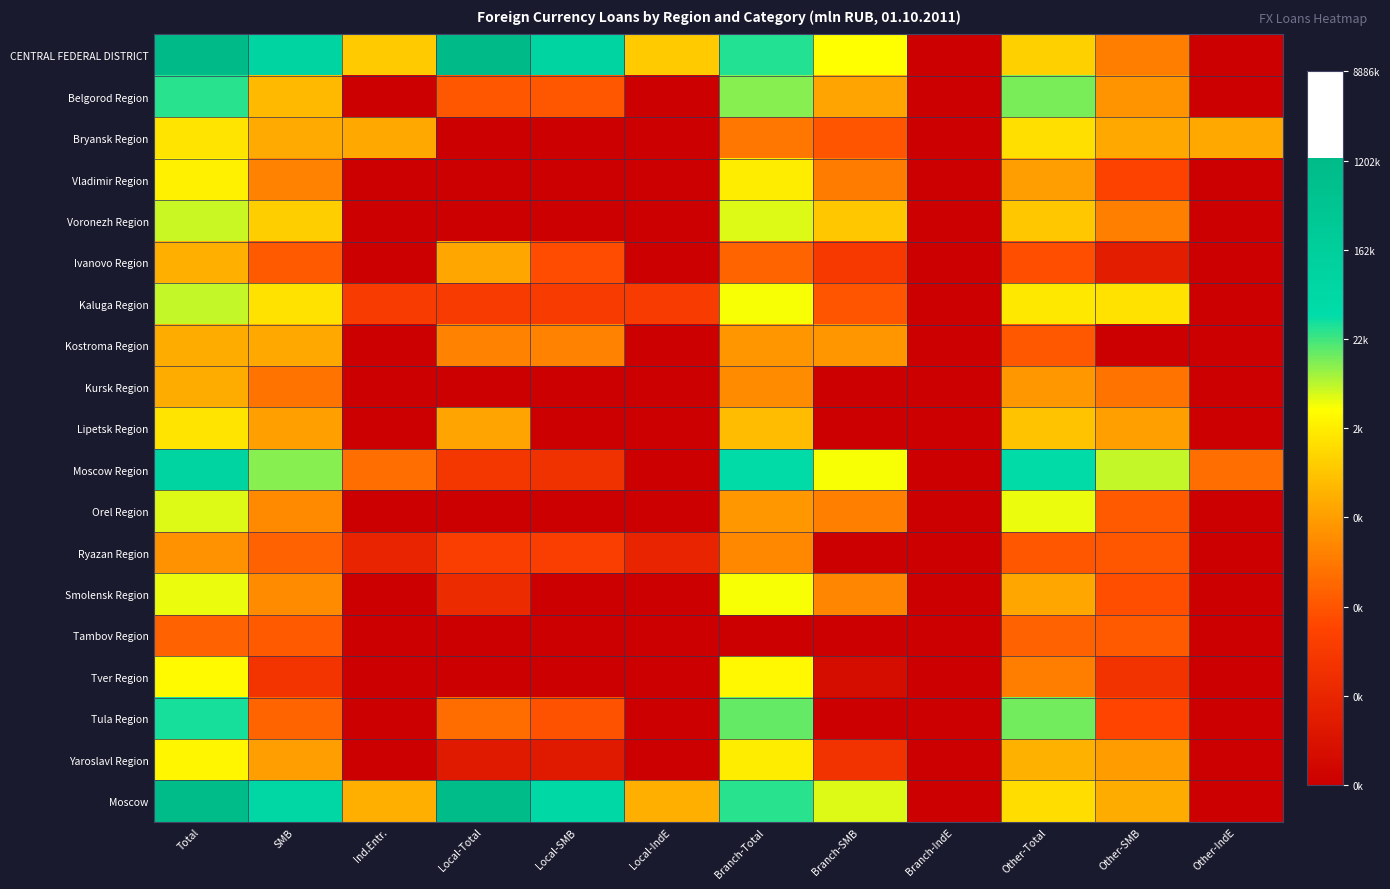

Reading left to right, list all the values displayed in this chart.

CENTRAL FEDERAL DISTRICT: Total=14.1	SMB=11.3	Ind.Entr.=7.2	Local-Total=14.0	Local-SMB=11.3	Local-IndE=7.2	Branch-Total=10.3	Branch-SMB=8.5	Branch-IndE=0.0	Other-Total=7.3	Other-SMB=5.1	Other-IndE=0.0
Belgorod Region: Total=10.2	SMB=6.7	Ind.Entr.=0.0	Local-Total=4.1	Local-SMB=4.1	Local-IndE=0.0	Branch-Total=9.4	Branch-SMB=6.2	Branch-IndE=0.0	Other-Total=9.5	Other-SMB=5.7	Other-IndE=0.0
Bryansk Region: Total=7.7	SMB=6.4	Ind.Entr.=6.3	Local-Total=0.0	Local-SMB=0.0	Local-IndE=0.0	Branch-Total=4.9	Branch-SMB=4.0	Branch-IndE=0.0	Other-Total=7.7	Other-SMB=6.3	Other-IndE=6.3
Vladimir Region: Total=8.1	SMB=5.3	Ind.Entr.=0.0	Local-Total=0.0	Local-SMB=0.0	Local-IndE=0.0	Branch-Total=8.0	Branch-SMB=5.1	Branch-IndE=0.0	Other-Total=6.0	Other-SMB=3.4	Other-IndE=0.0
Voronezh Region: Total=8.9	SMB=7.2	Ind.Entr.=0.0	Local-Total=0.0	Local-SMB=0.0	Local-IndE=0.0	Branch-Total=8.7	Branch-SMB=7.1	Branch-IndE=0.0	Other-Total=7.1	Other-SMB=5.2	Other-IndE=0.0
Ivanovo Region: Total=6.5	SMB=4.2	Ind.Entr.=0.0	Local-Total=6.2	Local-SMB=3.7	Local-IndE=0.0	Branch-Total=4.4	Branch-SMB=3.0	Branch-IndE=0.0	Other-Total=3.8	Other-SMB=1.6	Other-IndE=0.0
Kaluga Region: Total=8.9	SMB=7.7	Ind.Entr.=3.1	Local-Total=3.1	Local-SMB=3.1	Local-IndE=3.1	Branch-Total=8.5	Branch-SMB=4.0	Branch-IndE=0.0	Other-Total=7.9	Other-SMB=7.7	Other-IndE=0.0
Kostroma Region: Total=6.4	SMB=6.3	Ind.Entr.=0.0	Local-Total=5.3	Local-SMB=5.3	Local-IndE=0.0	Branch-Total=5.8	Branch-SMB=5.8	Branch-IndE=0.0	Other-Total=4.1	Other-SMB=0.0	Other-IndE=0.0
Kursk Region: Total=6.4	SMB=4.9	Ind.Entr.=0.0	Local-Total=0.0	Local-SMB=0.0	Local-IndE=0.0	Branch-Total=5.5	Branch-SMB=0.0	Branch-IndE=0.0	Other-Total=5.8	Other-SMB=4.9	Other-IndE=0.0
Lipetsk Region: Total=7.8	SMB=6.1	Ind.Entr.=0.0	Local-Total=6.2	Local-SMB=0.0	Local-IndE=0.0	Branch-Total=6.8	Branch-SMB=0.0	Branch-IndE=0.0	Other-Total=6.9	Other-SMB=6.1	Other-IndE=0.0
Moscow Region: Total=11.4	SMB=9.4	Ind.Entr.=4.7	Local-Total=2.8	Local-SMB=2.6	Local-IndE=0.0	Branch-Total=10.7	Branch-SMB=8.5	Branch-IndE=0.0	Other-Total=10.7	Other-SMB=8.9	Other-IndE=4.7
Orel Region: Total=8.7	SMB=5.5	Ind.Entr.=0.0	Local-Total=0.0	Local-SMB=0.0	Local-IndE=0.0	Branch-Total=5.9	Branch-SMB=5.2	Branch-IndE=0.0	Other-Total=8.6	Other-SMB=4.1	Other-IndE=0.0
Ryazan Region: Total=5.7	SMB=4.4	Ind.Entr.=1.9	Local-Total=3.2	Local-SMB=3.2	Local-IndE=1.9	Branch-Total=5.4	Branch-SMB=0.0	Branch-IndE=0.0	Other-Total=4.0	Other-SMB=4.0	Other-IndE=0.0
Smolensk Region: Total=8.6	SMB=5.5	Ind.Entr.=0.0	Local-Total=2.3	Local-SMB=0.0	Local-IndE=0.0	Branch-Total=8.5	Branch-SMB=5.4	Branch-IndE=0.0	Other-Total=6.3	Other-SMB=3.8	Other-IndE=0.0
Tambov Region: Total=4.3	SMB=4.2	Ind.Entr.=0.0	Local-Total=0.0	Local-SMB=0.0	Local-IndE=0.0	Branch-Total=0.0	Branch-SMB=0.0	Branch-IndE=0.0	Other-Total=4.3	Other-SMB=4.2	Other-IndE=0.0
Tver Region: Total=8.3	SMB=2.7	Ind.Entr.=0.0	Local-Total=0.0	Local-SMB=0.0	Local-IndE=0.0	Branch-Total=8.3	Branch-SMB=0.7	Branch-IndE=0.0	Other-Total=5.2	Other-SMB=2.6	Other-IndE=0.0
Tula Region: Total=10.3	SMB=4.4	Ind.Entr.=0.0	Local-Total=4.6	Local-SMB=3.9	Local-IndE=0.0	Branch-Total=9.7	Branch-SMB=0.0	Branch-IndE=0.0	Other-Total=9.6	Other-SMB=3.5	Other-IndE=0.0
Yaroslavl Region: Total=8.2	SMB=6.0	Ind.Entr.=0.0	Local-Total=1.4	Local-SMB=1.4	Local-IndE=0.0	Branch-Total=8.0	Branch-SMB=2.6	Branch-IndE=0.0	Other-Total=6.5	Other-SMB=6.0	Other-IndE=0.0
Moscow: Total=13.9	SMB=11.1	Ind.Entr.=6.5	Local-Total=13.9	Local-SMB=11.0	Local-IndE=6.5	Branch-Total=10.2	Branch-SMB=8.7	Branch-IndE=0.0	Other-Total=7.6	Other-SMB=6.4	Other-IndE=0.0